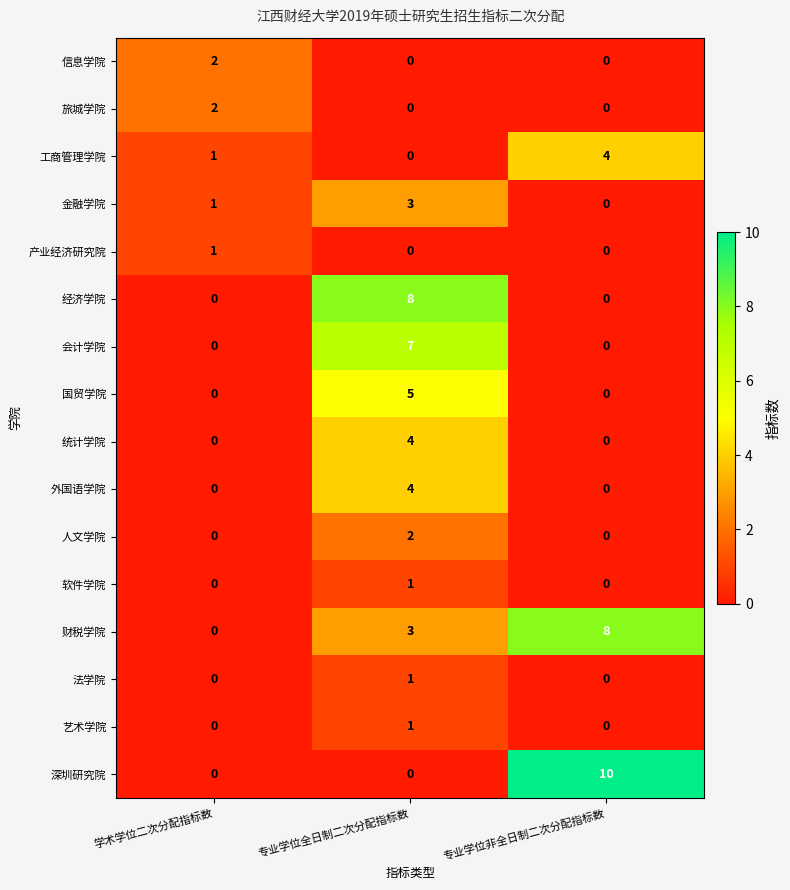

How many data points in 深圳研究院 are above 0?

1